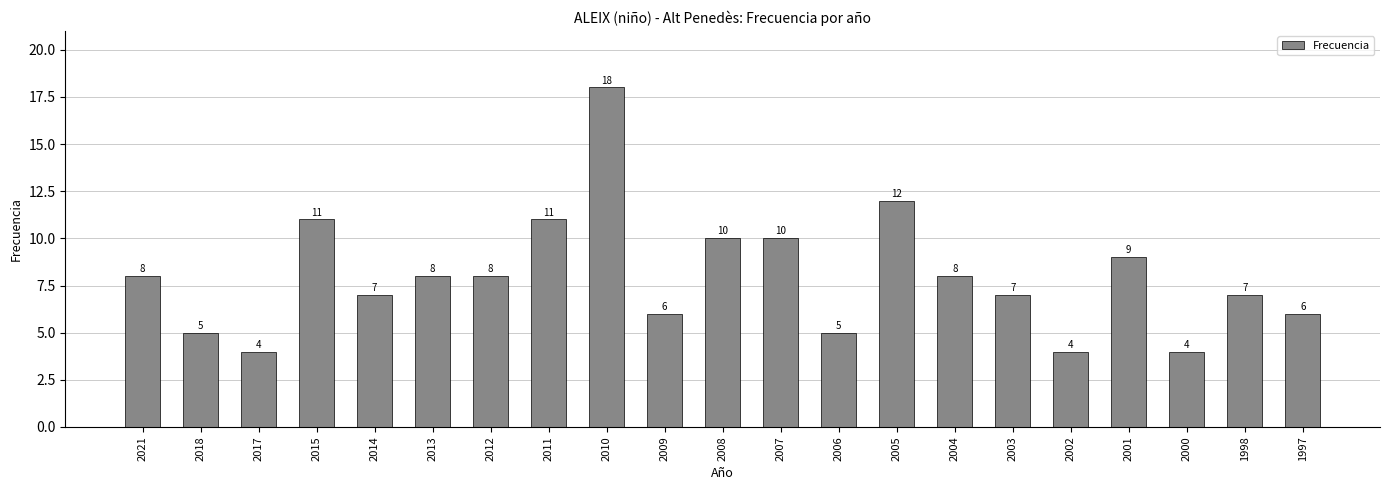

Read the value at 2007.

10